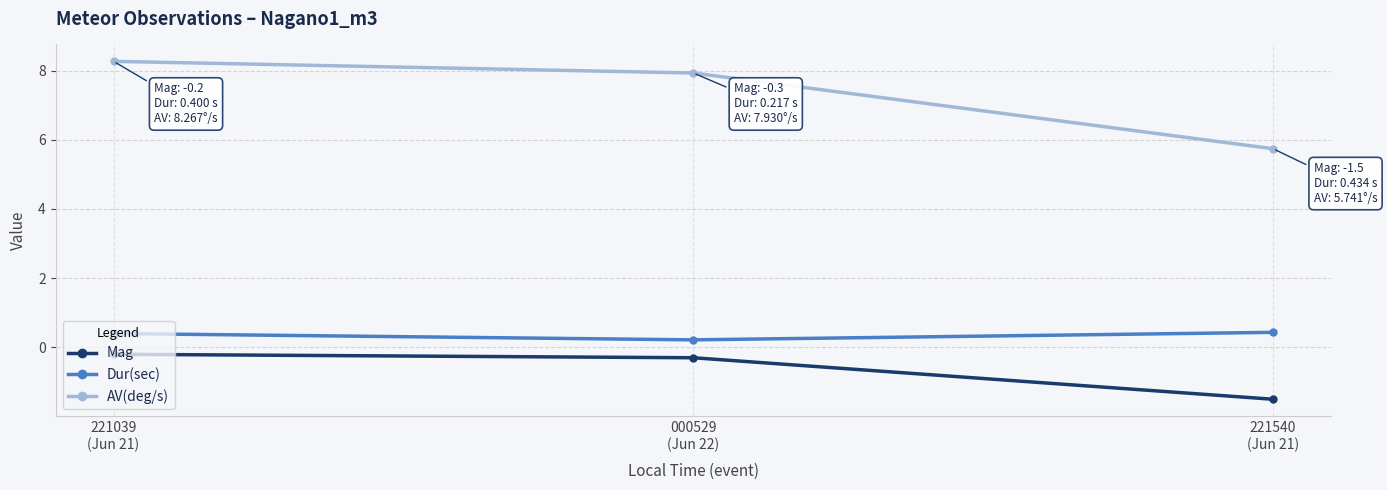

What position from the left is 000529
(Jun 22)?

2